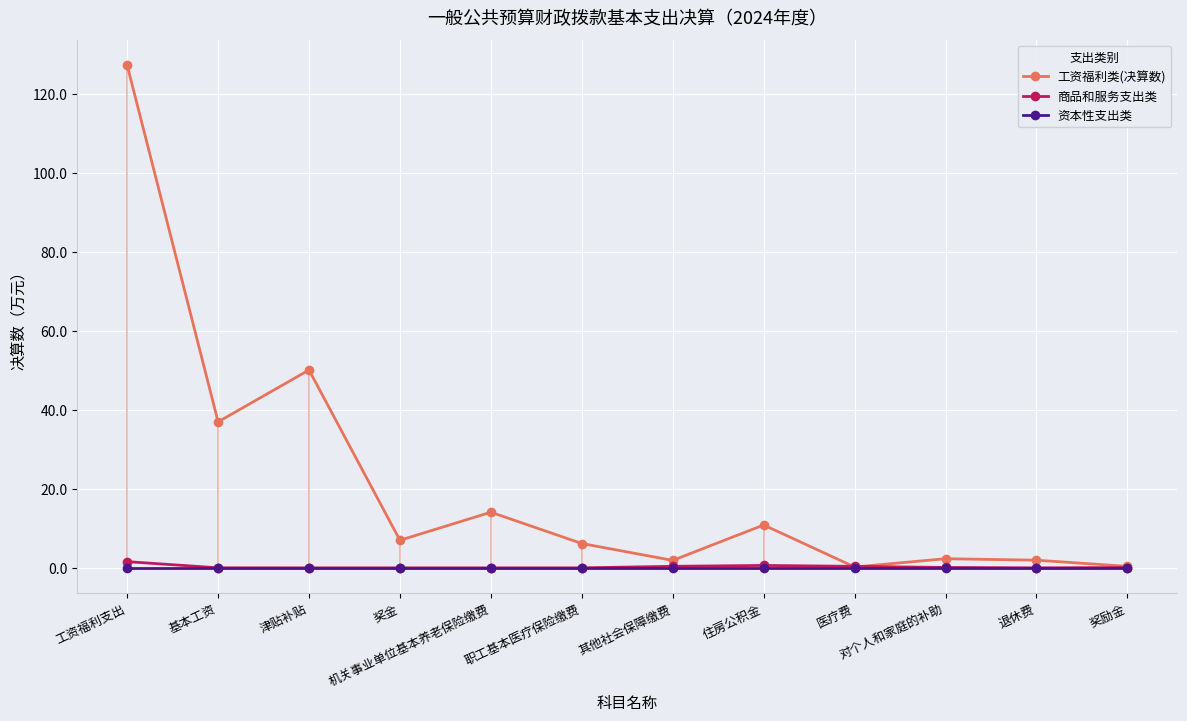

How many series are shown in this chart?

3